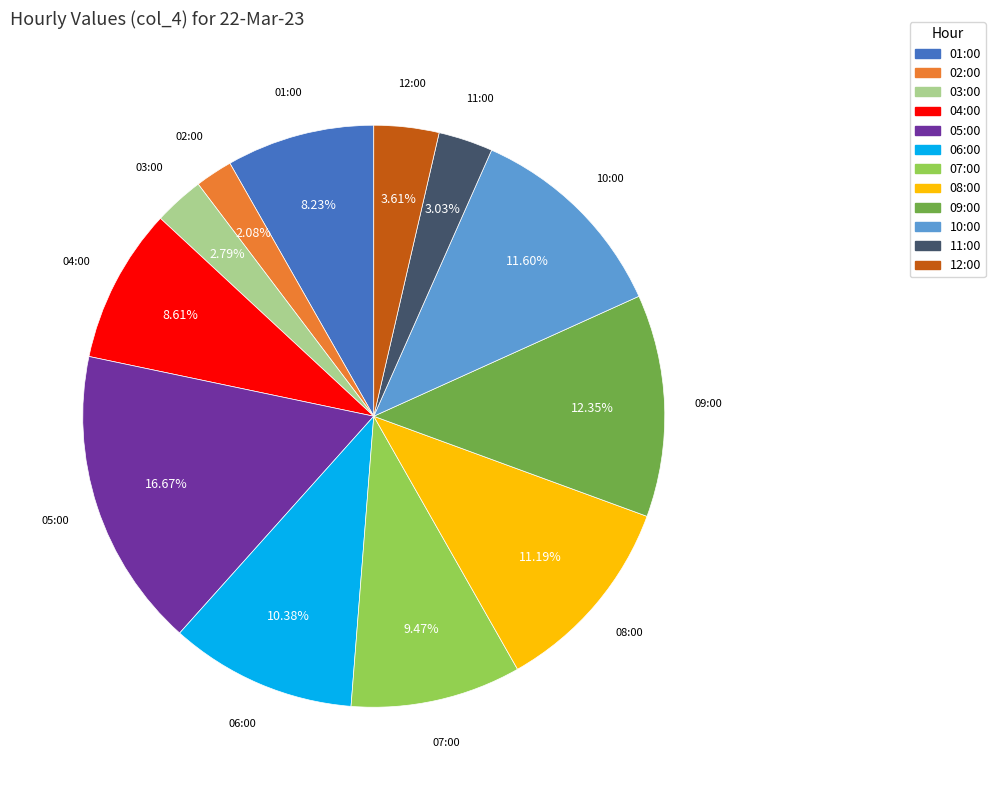

True or false: 06:00 accounts for 4% of the total.

False